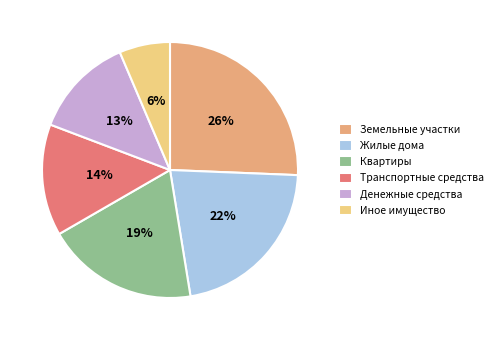

Does any single category account for the majority?

No